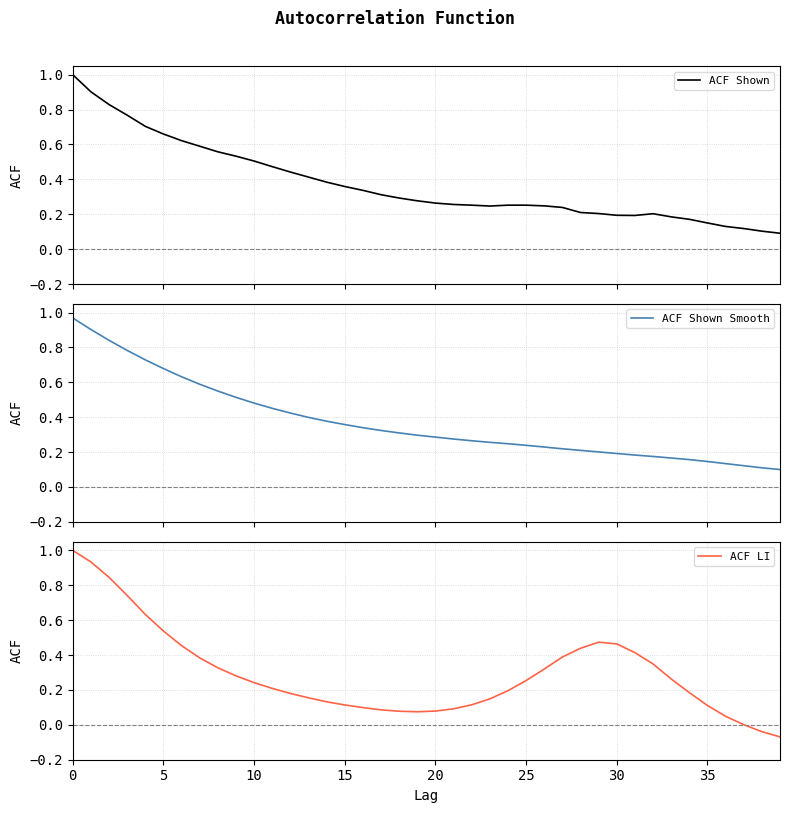

The ACF LI series shows 0.0 at 35. True or false?

False